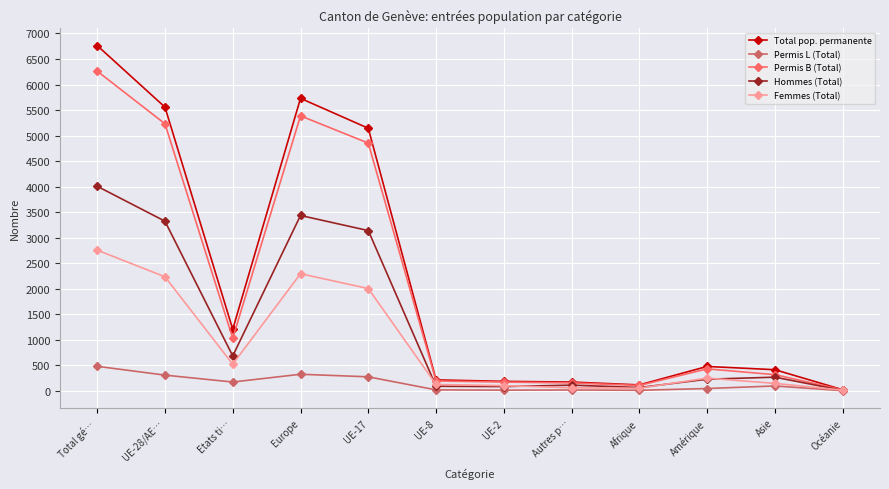

What is the value of the Total pop. permanente point at the 1st from the left?

6763